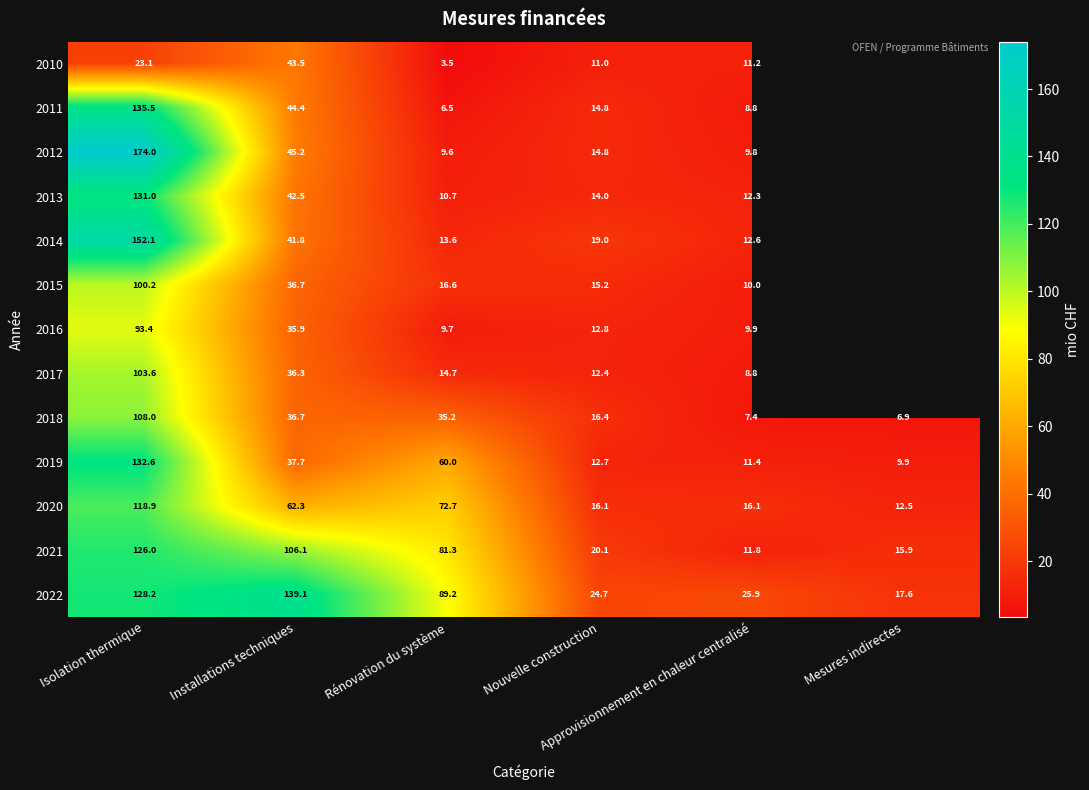

Which series has the widest spread of values?

2012